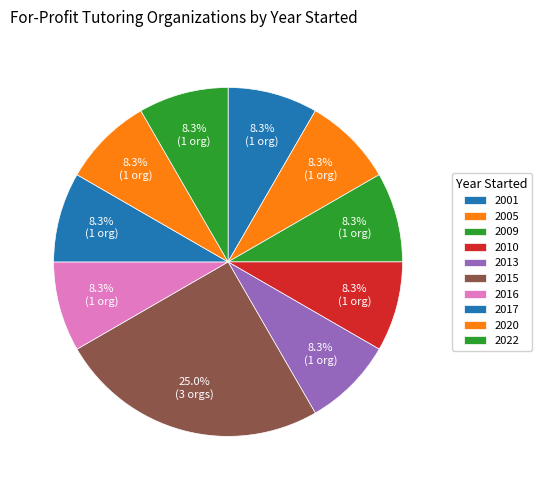

How many segments does this pie chart have?

10